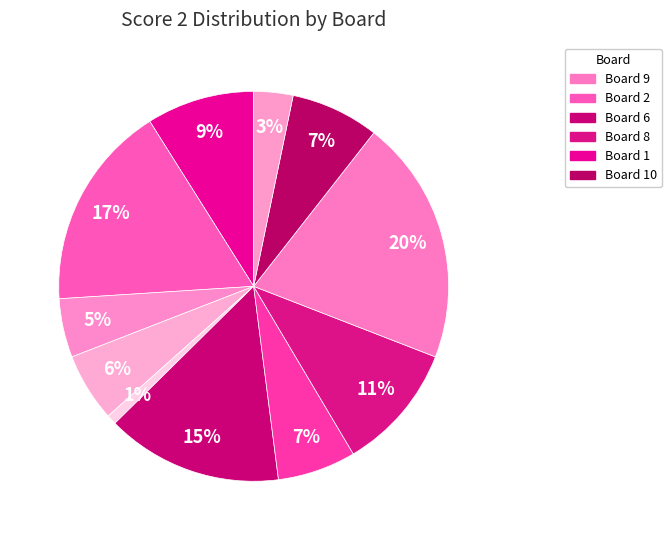

Is there a majority slice in this chart?

No